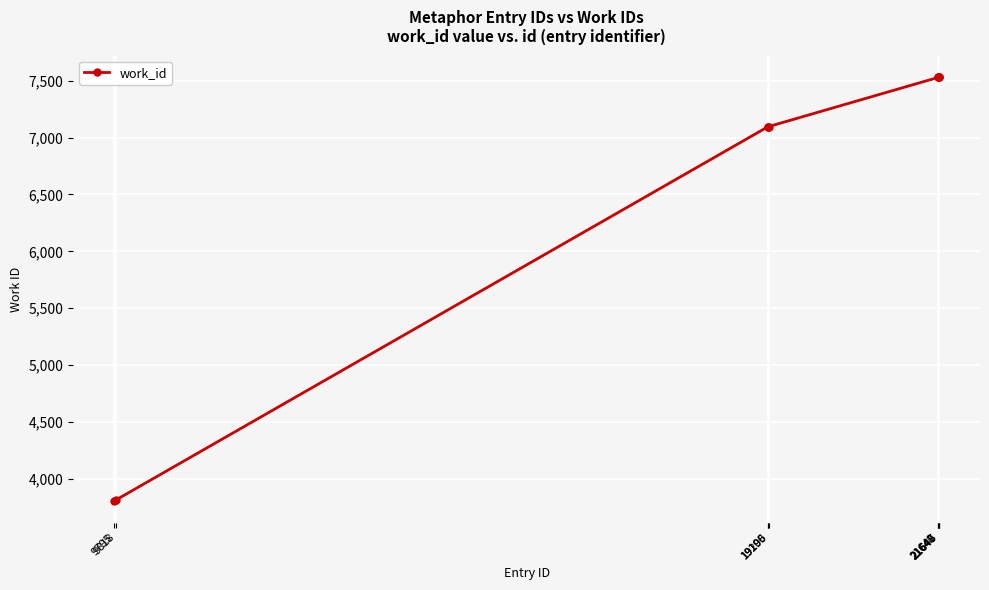

What is the value of the 5th point from the left?

7097